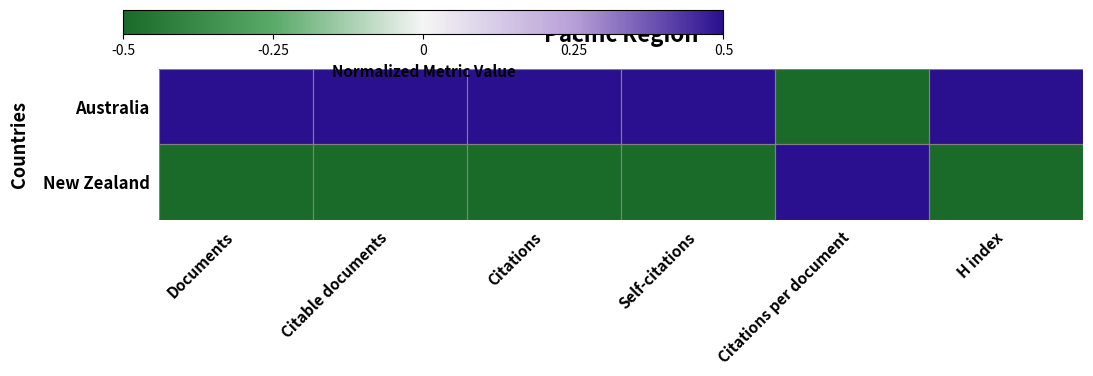

Which series changed the most between Documents and H index?

Australia